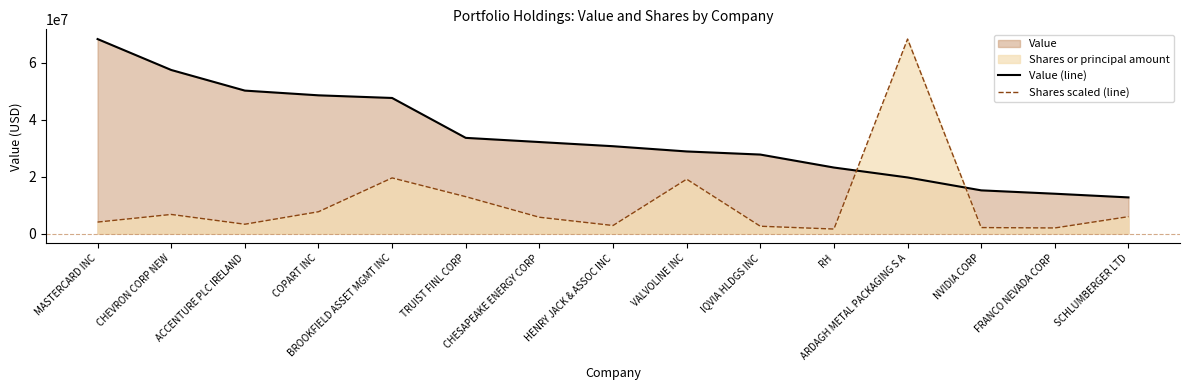

Which series has the largest total across all categories?

Value (line)